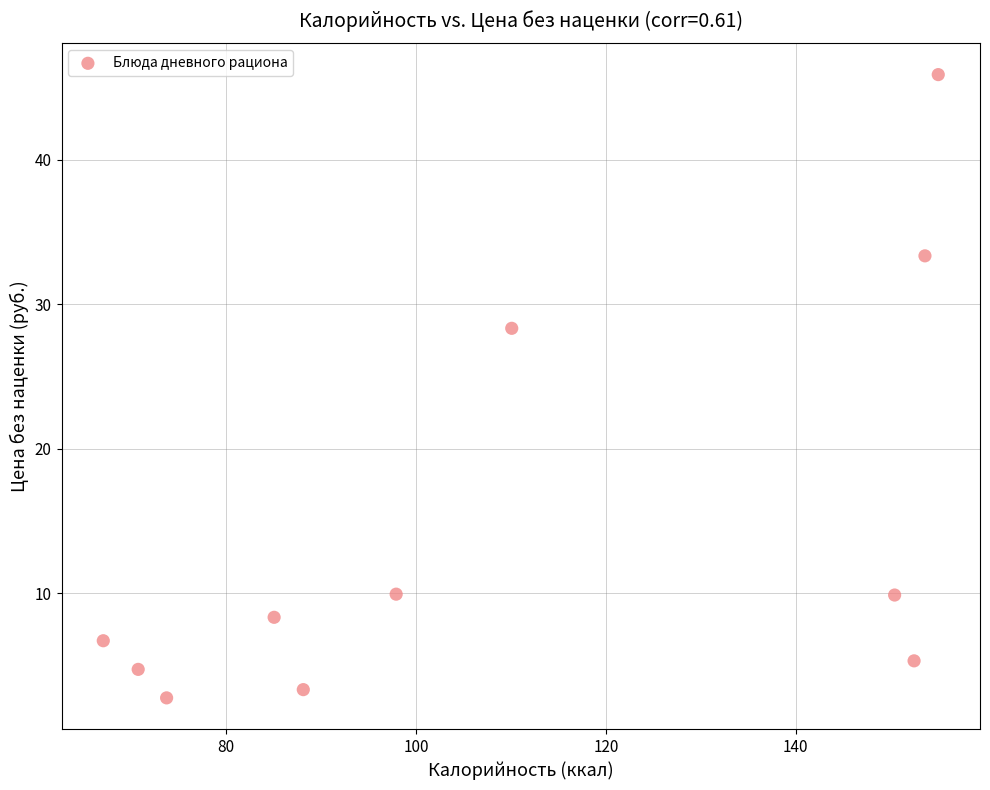

What is the average X value?

109.5